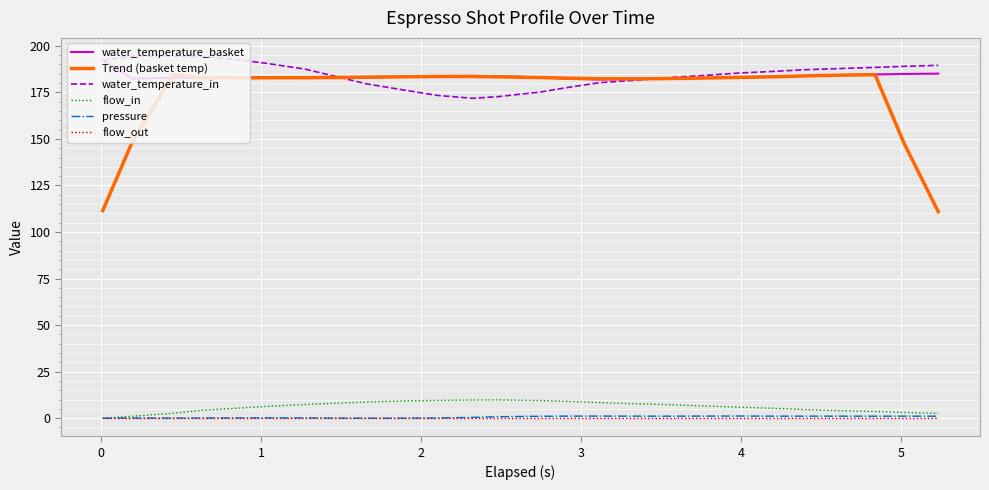

True or false: water_temperature_basket and flow_out intersect in this chart.

False